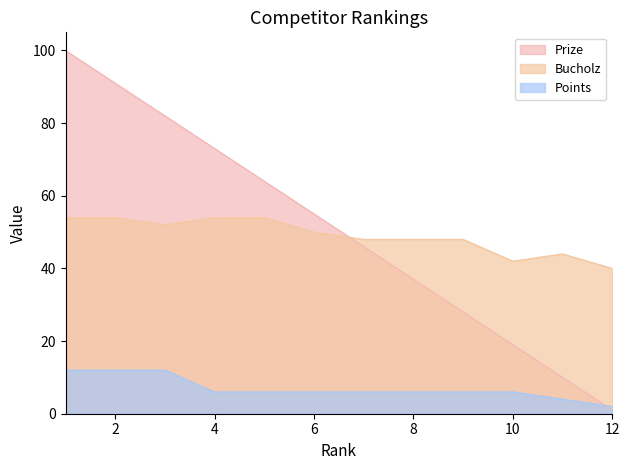

What is the average value of the Bucholz series?

49